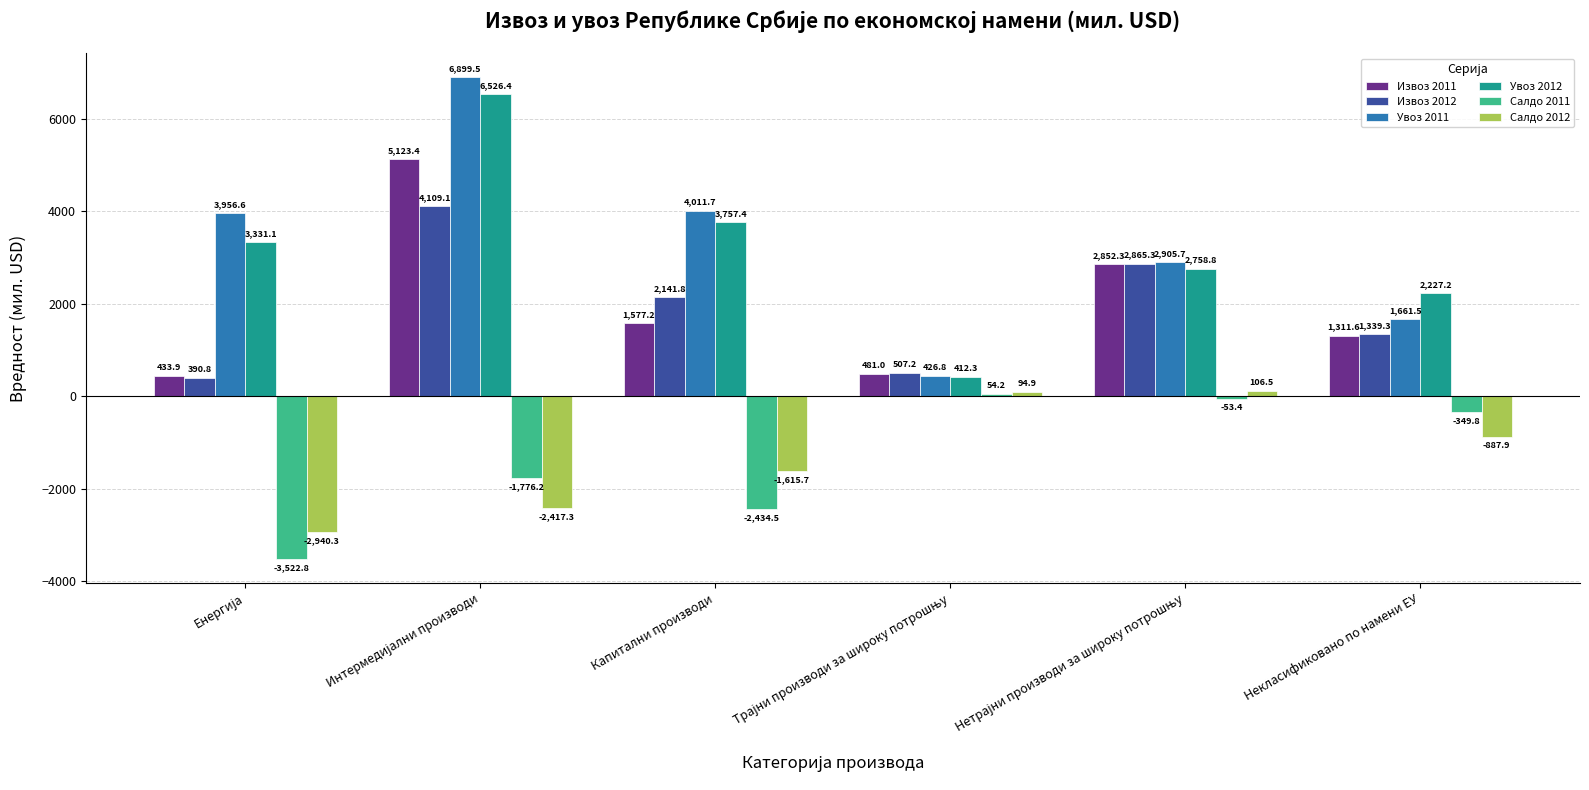

Which series has the widest spread of values?

Увоз 2011